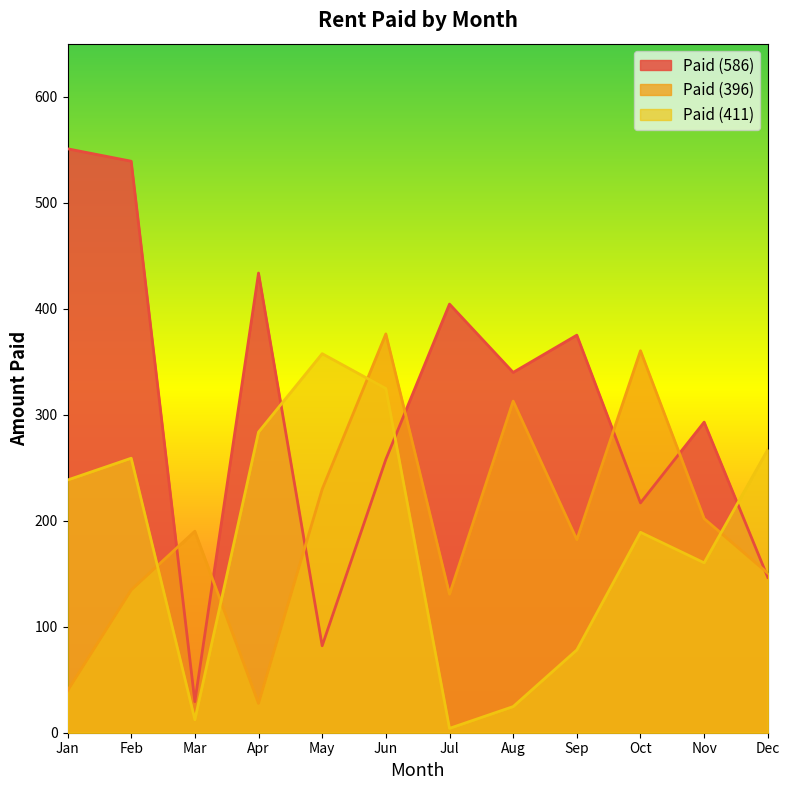

Between which two adjacent categories do Paid (411) and Paid (396) first intersect?

Feb and Mar